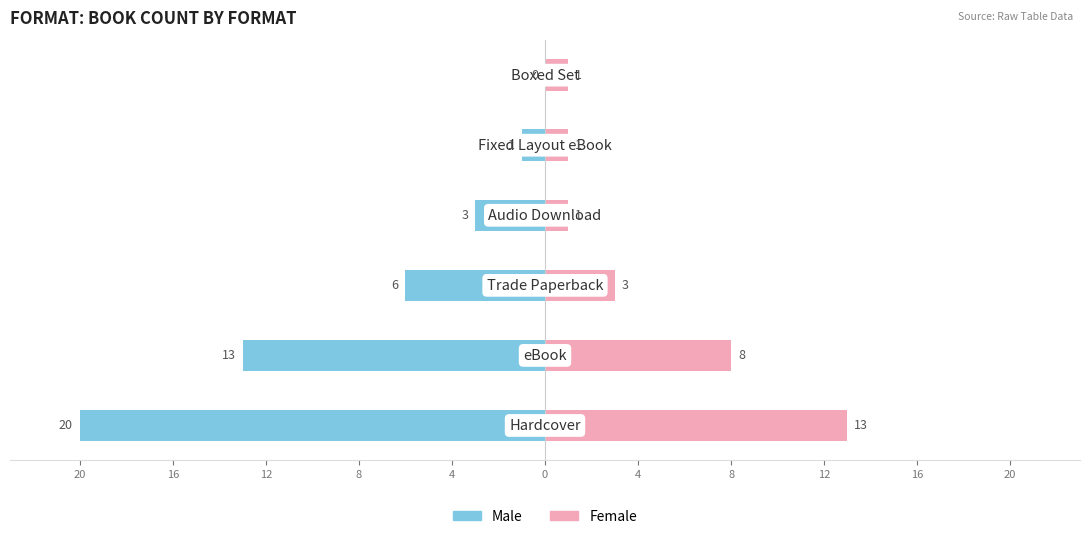

Is it true that Male equals -13 at 20?

False